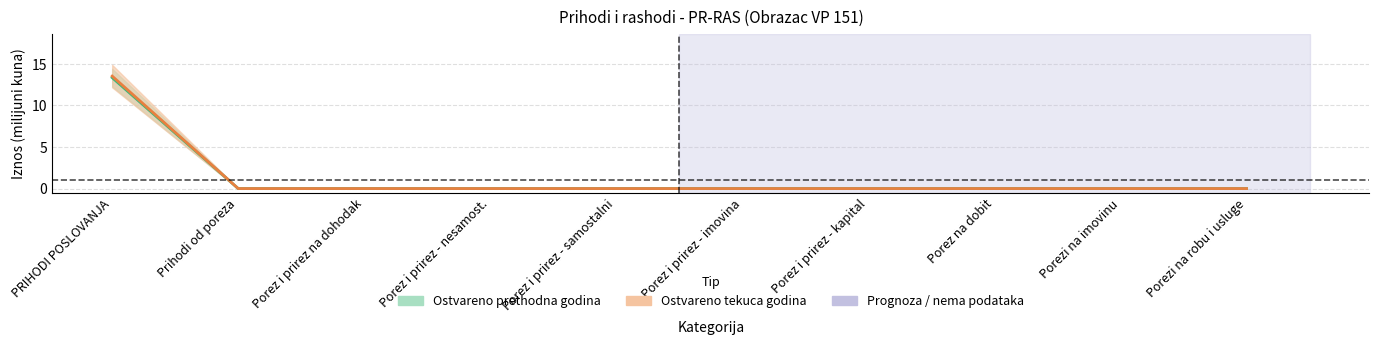

Between Prihodi od poreza and Porez i prirez na dohodak, which series saw the biggest shift?

Ostvareno prethodna godina